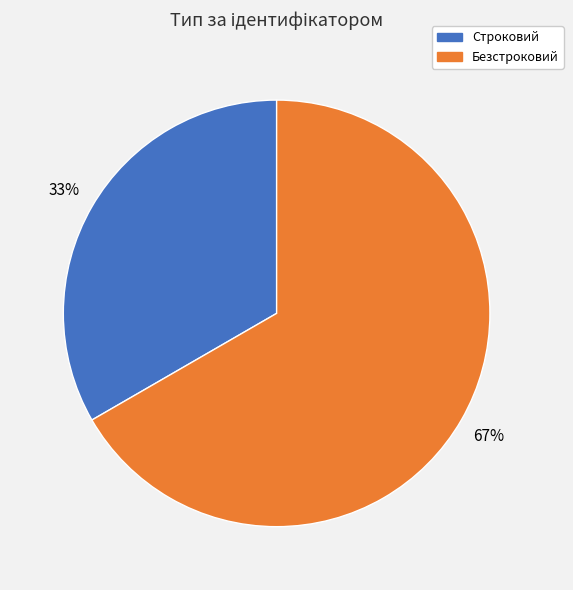

Rank the categories by value from lowest to highest.

Строковий, Безстроковий